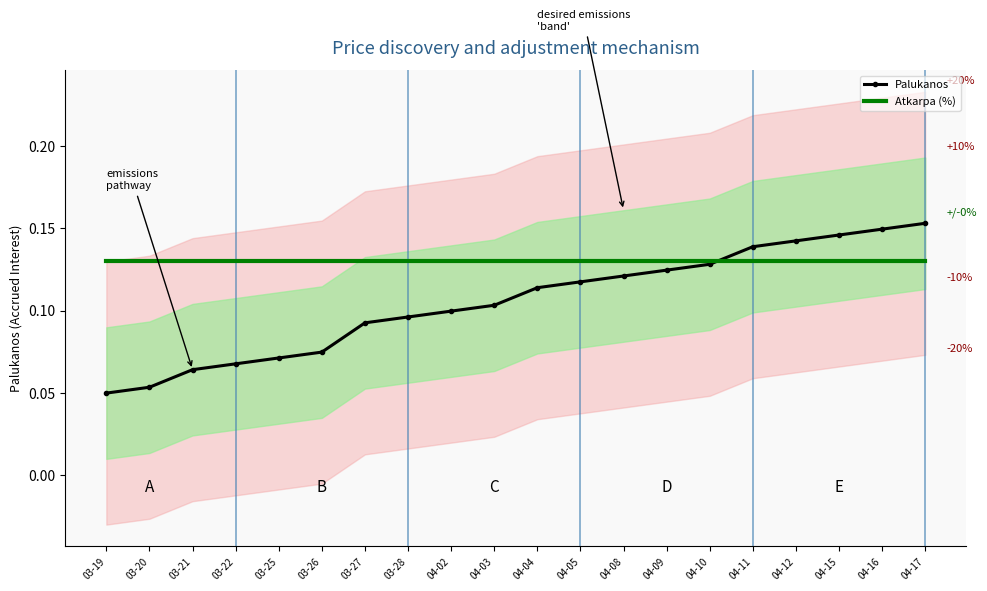

Where is Atkarpa (%) nearest to the value 0?

03-19